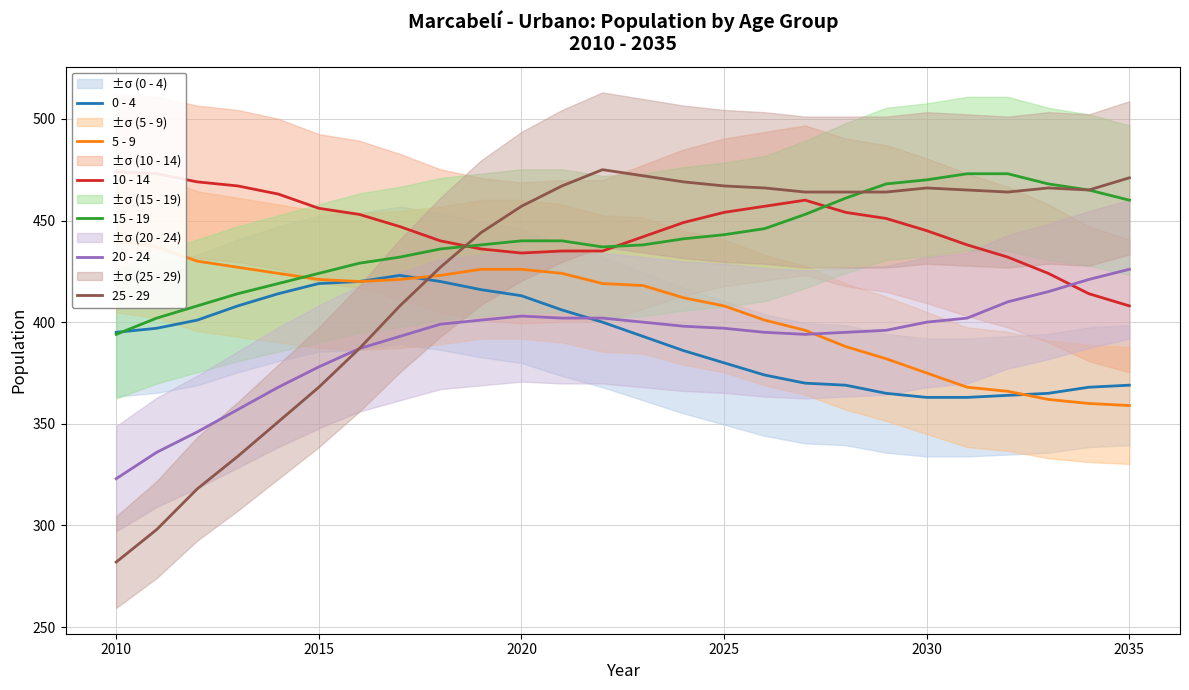

Is it true that 25 - 29 equals 368 at 2015?

True